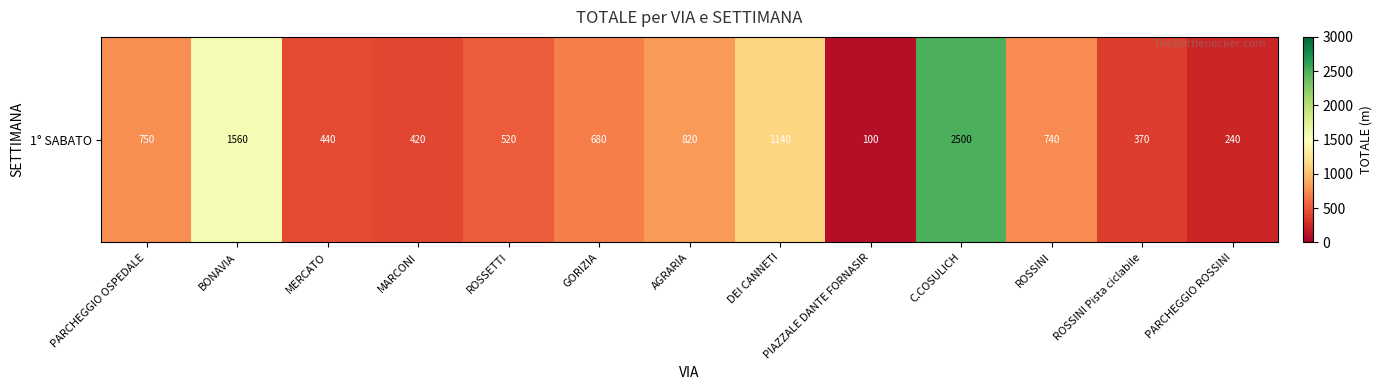

Rank the categories by value from highest to lowest.

C.COSULICH, BONAVIA, DEI CANNETI, AGRARIA, PARCHEGGIO OSPEDALE, ROSSINI, GORIZIA, ROSSETTI, MERCATO, MARCONI, ROSSINI Pista ciclabile, PARCHEGGIO ROSSINI, PIAZZALE DANTE FORNASIR